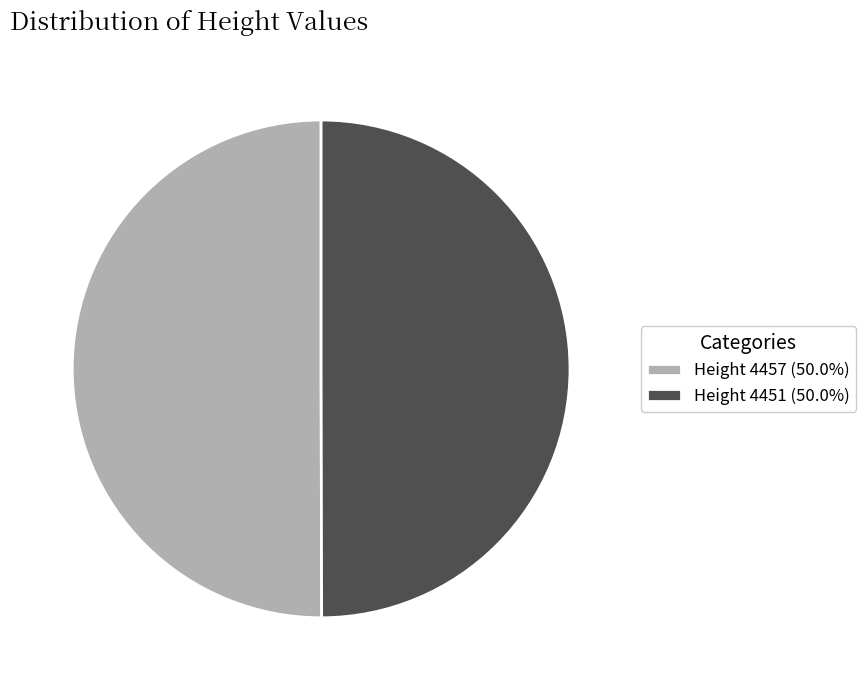

Approximately how many times larger is the value at Height 4451 (50.0%) compared to Height 4457 (50.0%)?

1.0